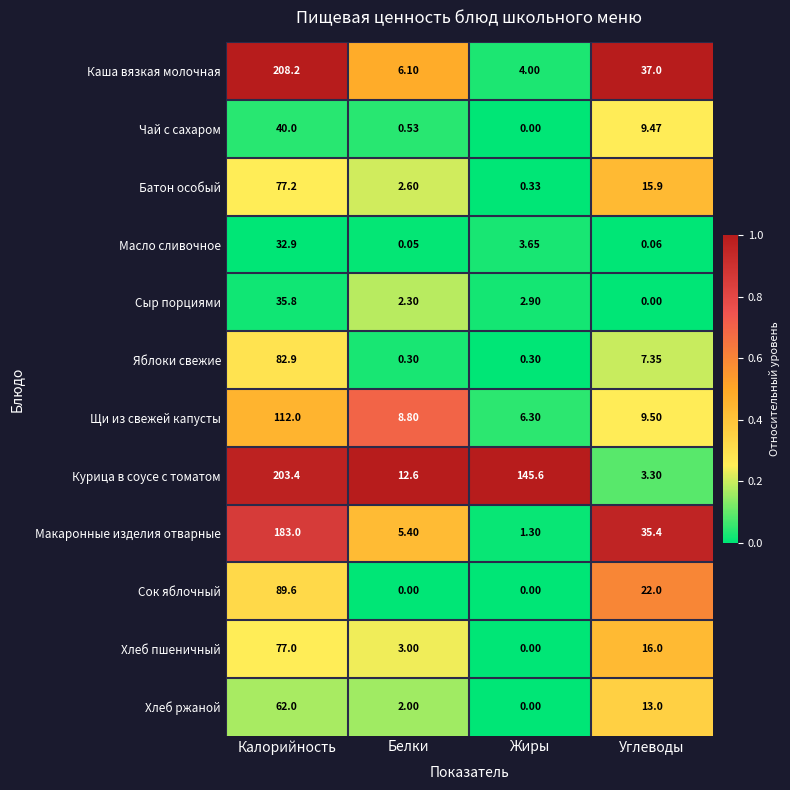

At which label is Батон особый closest to 38?

Углеводы